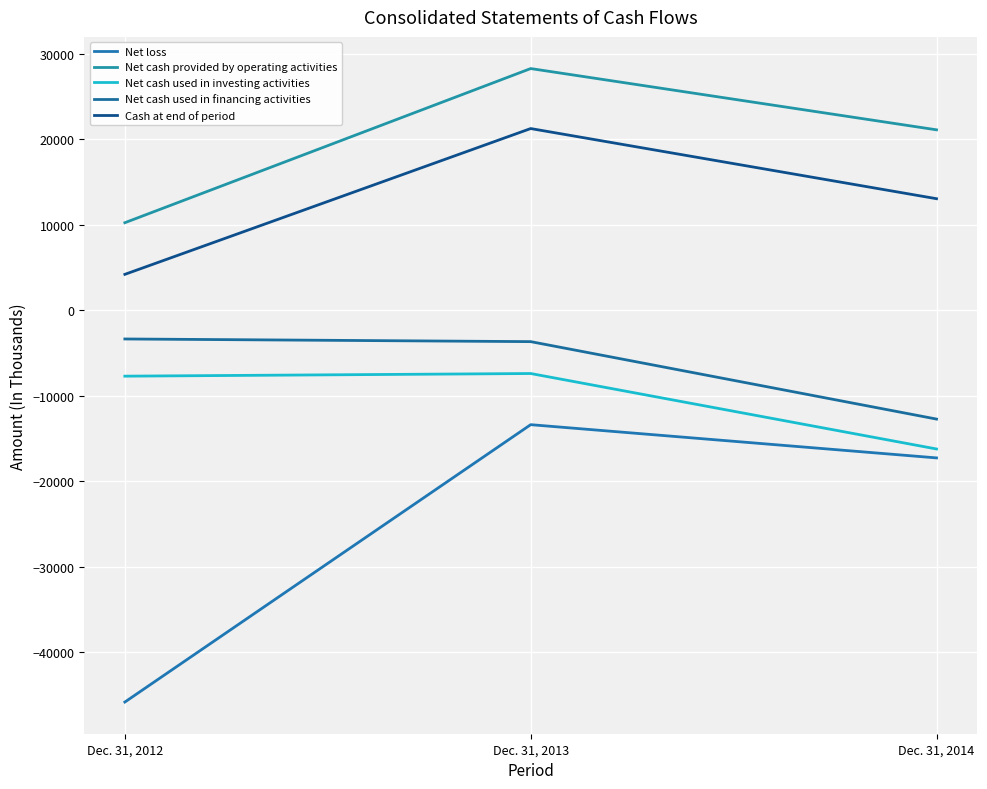

Does the chart have visible grid lines?

Yes